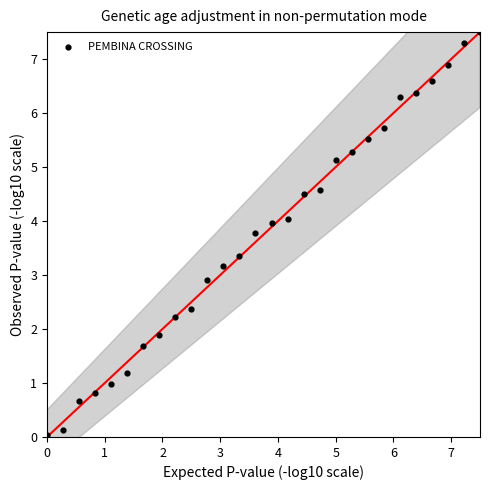

What Y value in the scatter plot is closest to 3?

2.9